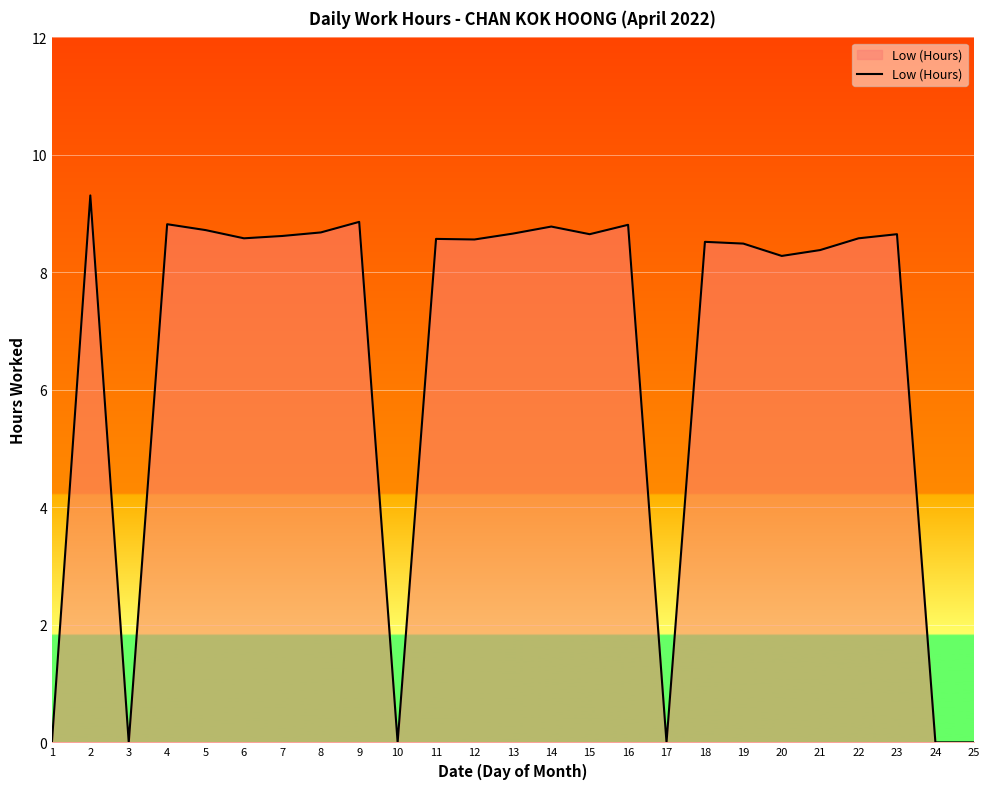

What is the change in value from 9 to 15?

-0.2